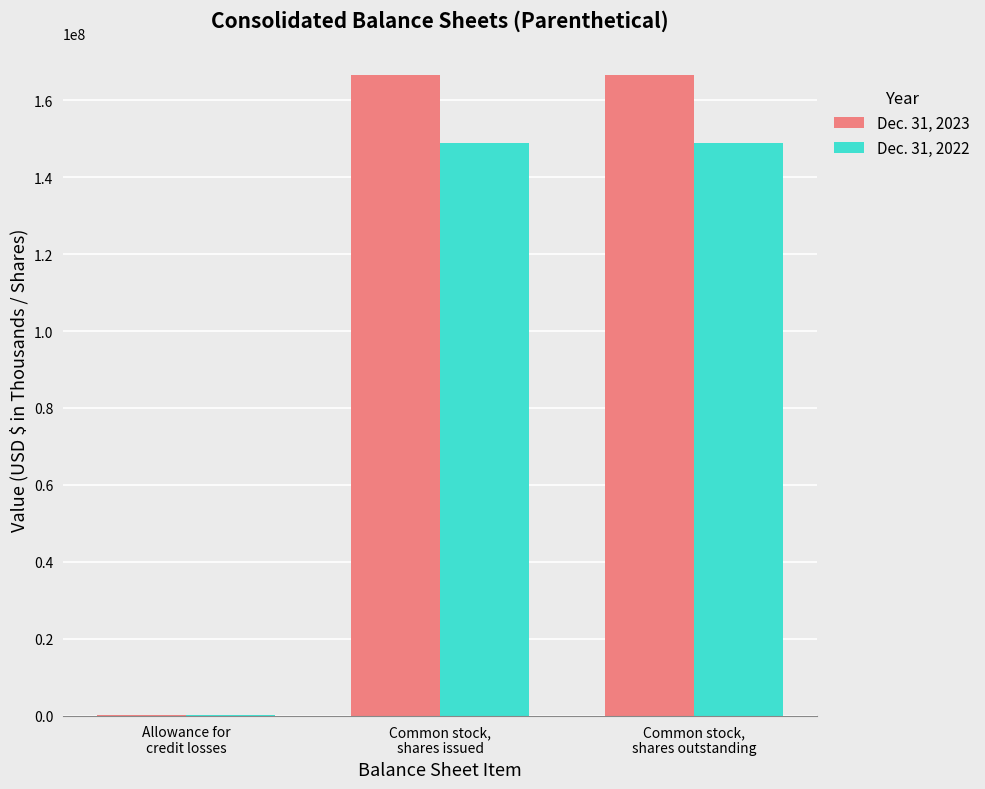

Reading left to right, what are all the values shown in this chart?

Dec. 31, 2023: Allowance for
credit losses=18513	Common stock,
shares issued=166555000	Common stock,
shares outstanding=166555000
Dec. 31, 2022: Allowance for
credit losses=15907	Common stock,
shares issued=148962000	Common stock,
shares outstanding=148962000